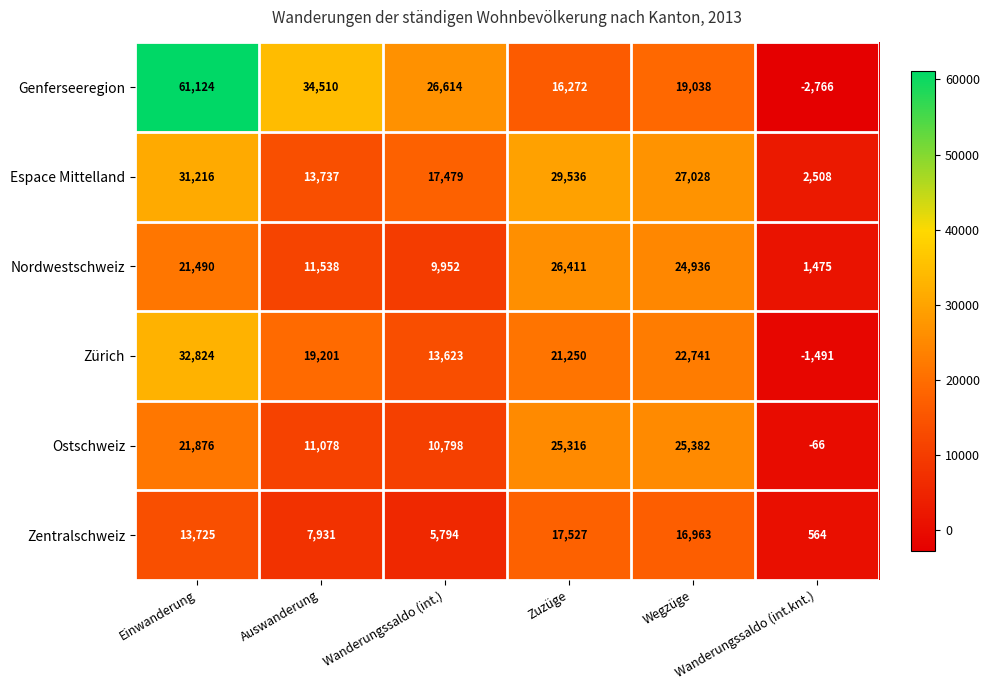

Which series has the largest total across all categories?

Genferseeregion